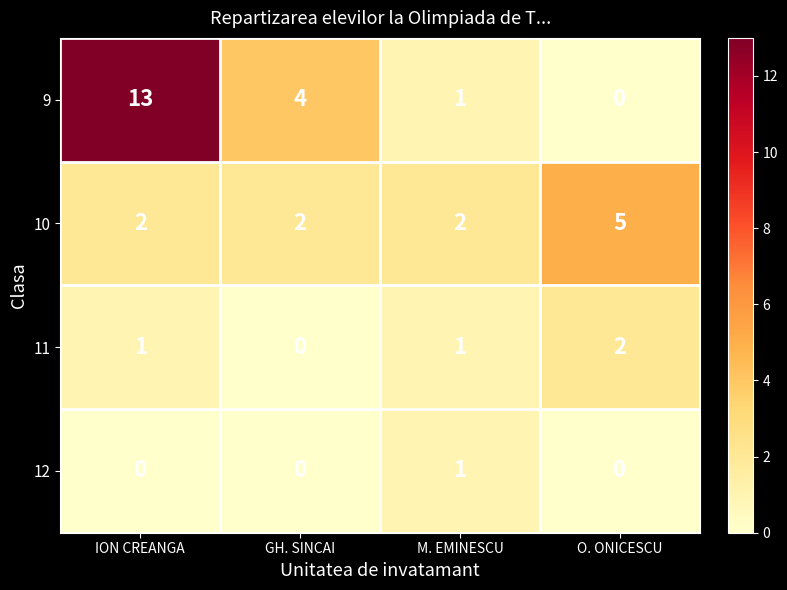

At which label does 12 reach its peak?

M. EMINESCU